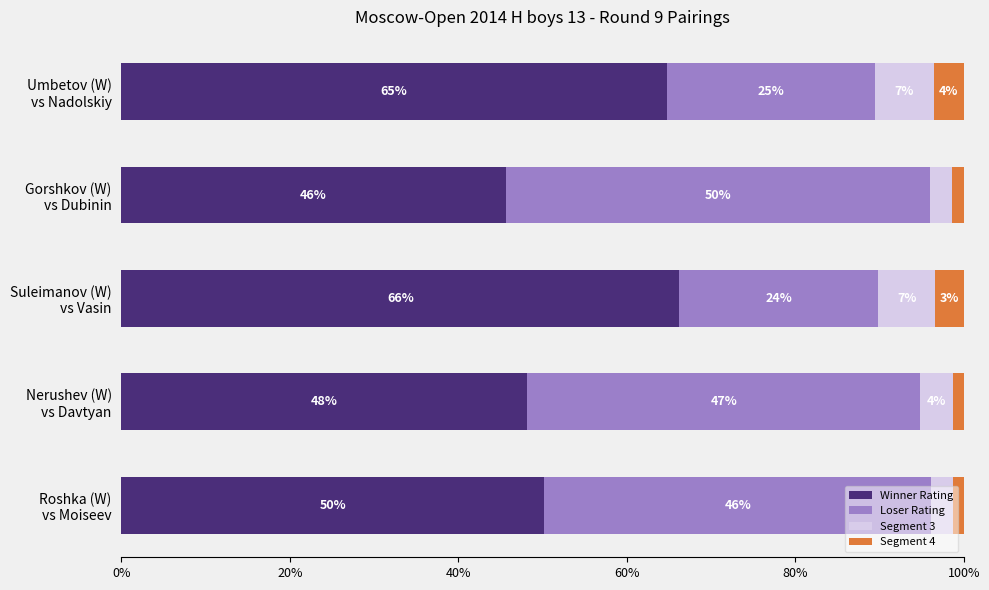

What is the difference between the maximum and minimum values in the Loser Rating series?

26.7